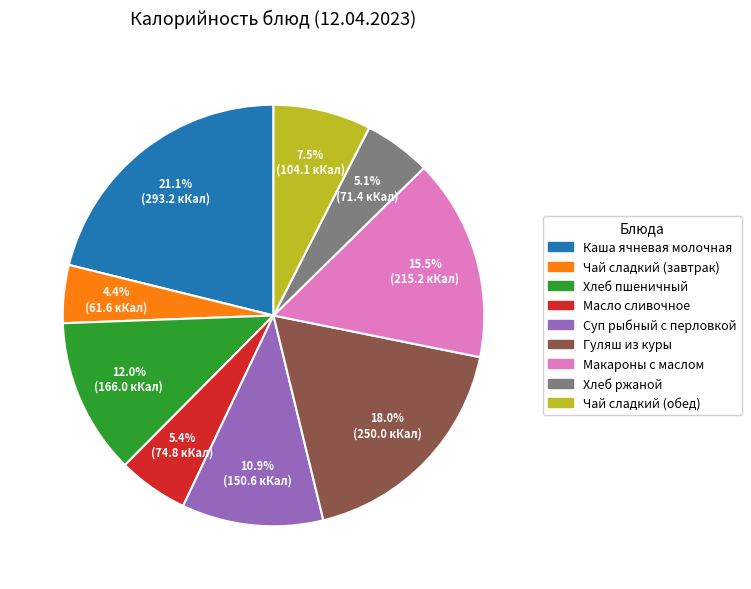

Approximately how many times larger is the value at Чай сладкий (завтрак) compared to Чай сладкий (обед)?

0.6